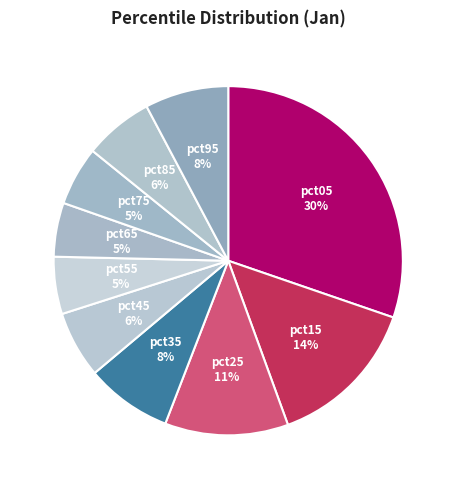

To the nearest percent, what percentage of the pie is pct75?

5%